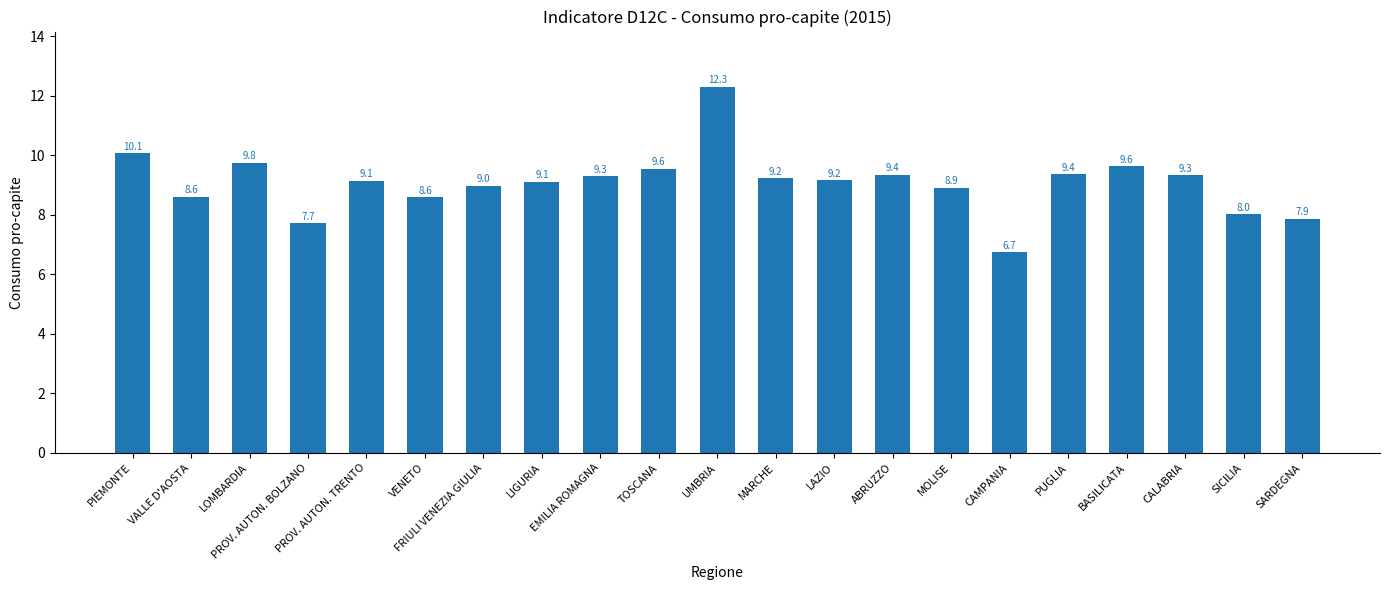

What is the average value?

9.1